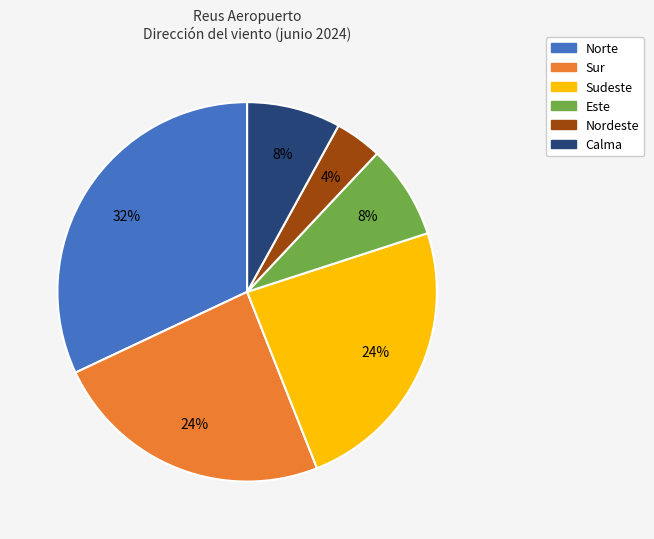

Is it true that Sur is 24% of the pie?

True